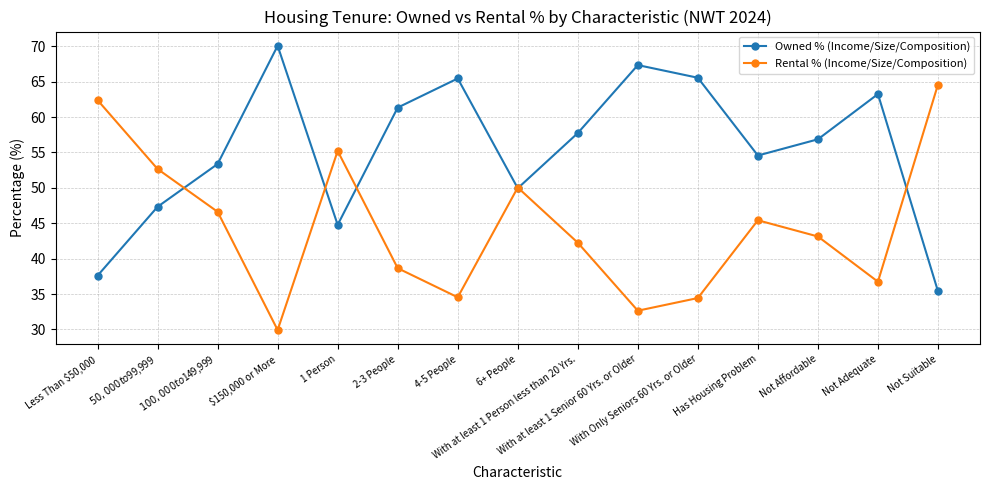

List the series in order of their overall mean, highest first.

Owned % (Income/Size/Composition), Rental % (Income/Size/Composition)